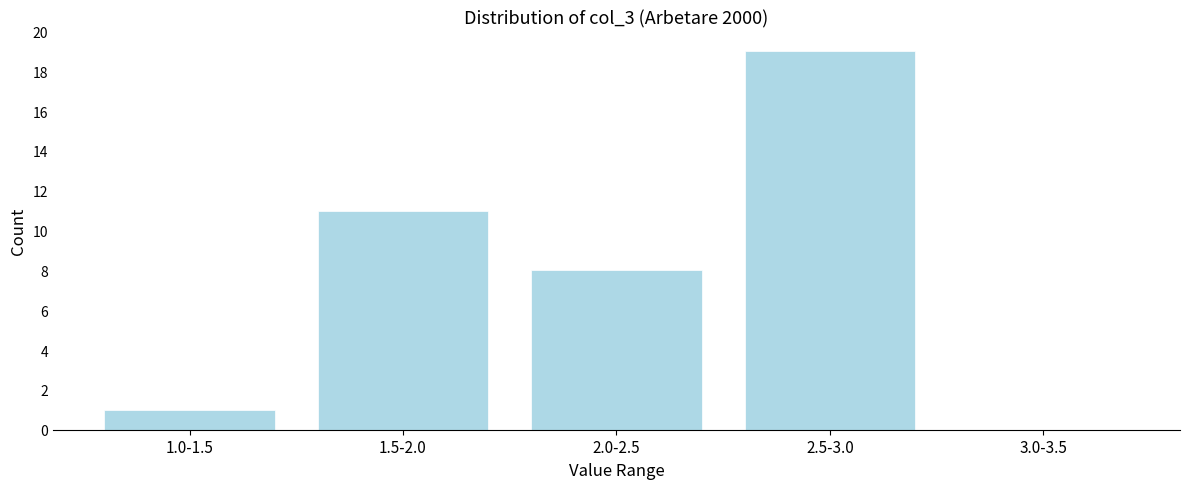

Reading right to left, extract all data points from this chart.

3.0-3.5=0	2.5-3.0=19	2.0-2.5=8	1.5-2.0=11	1.0-1.5=1